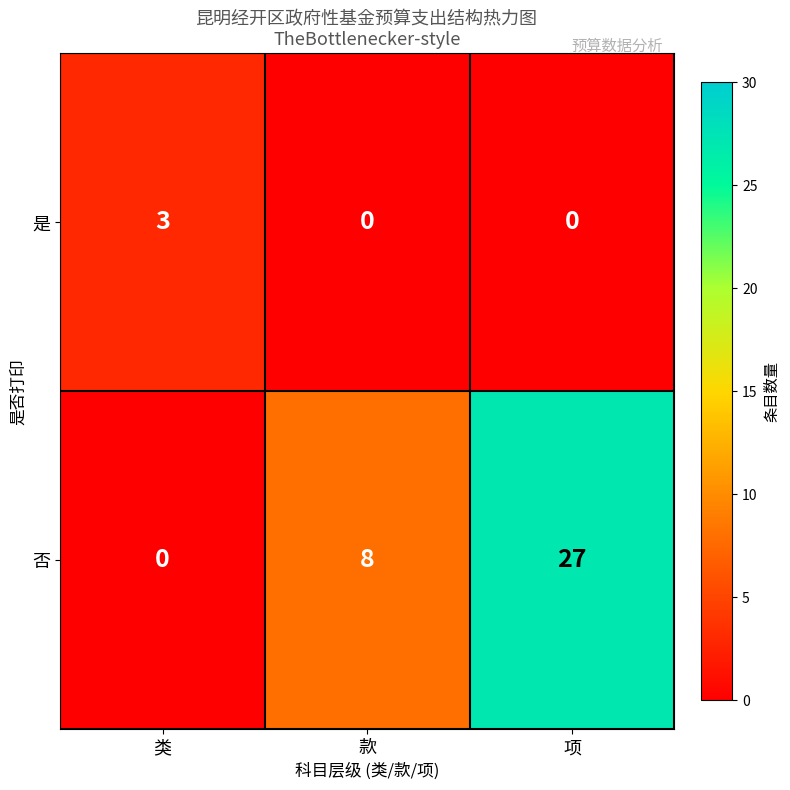

Reading left to right, what are all the values shown in this chart?

是: 3	0	0
否: 0	8	27